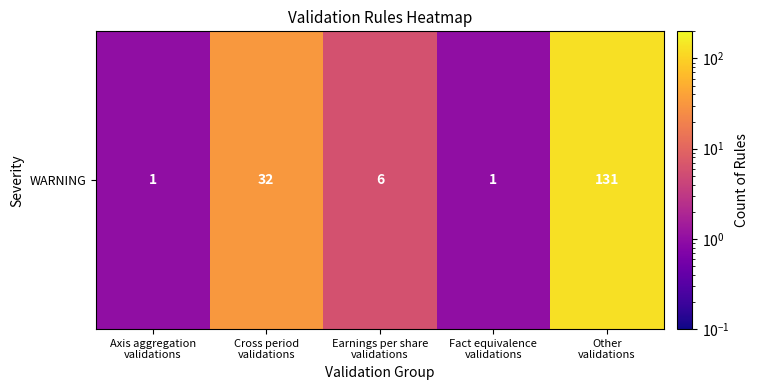

What value does the data have at Earnings per share
validations, to the nearest 5?

5